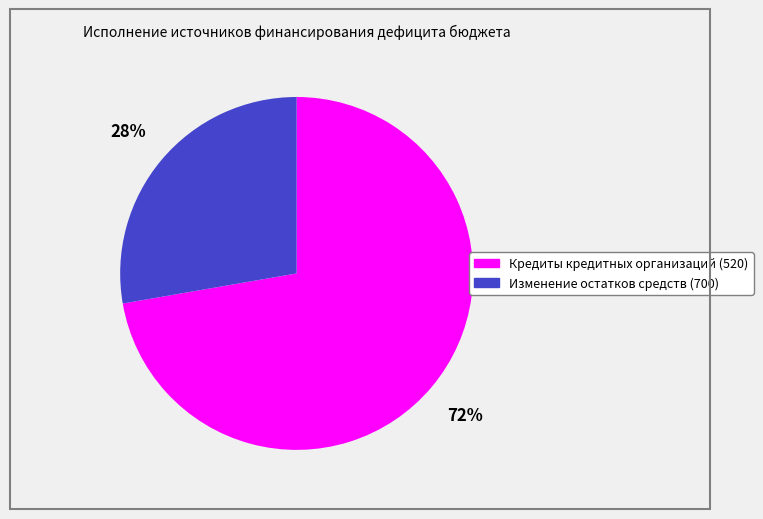

Is there a majority slice in this chart?

Yes